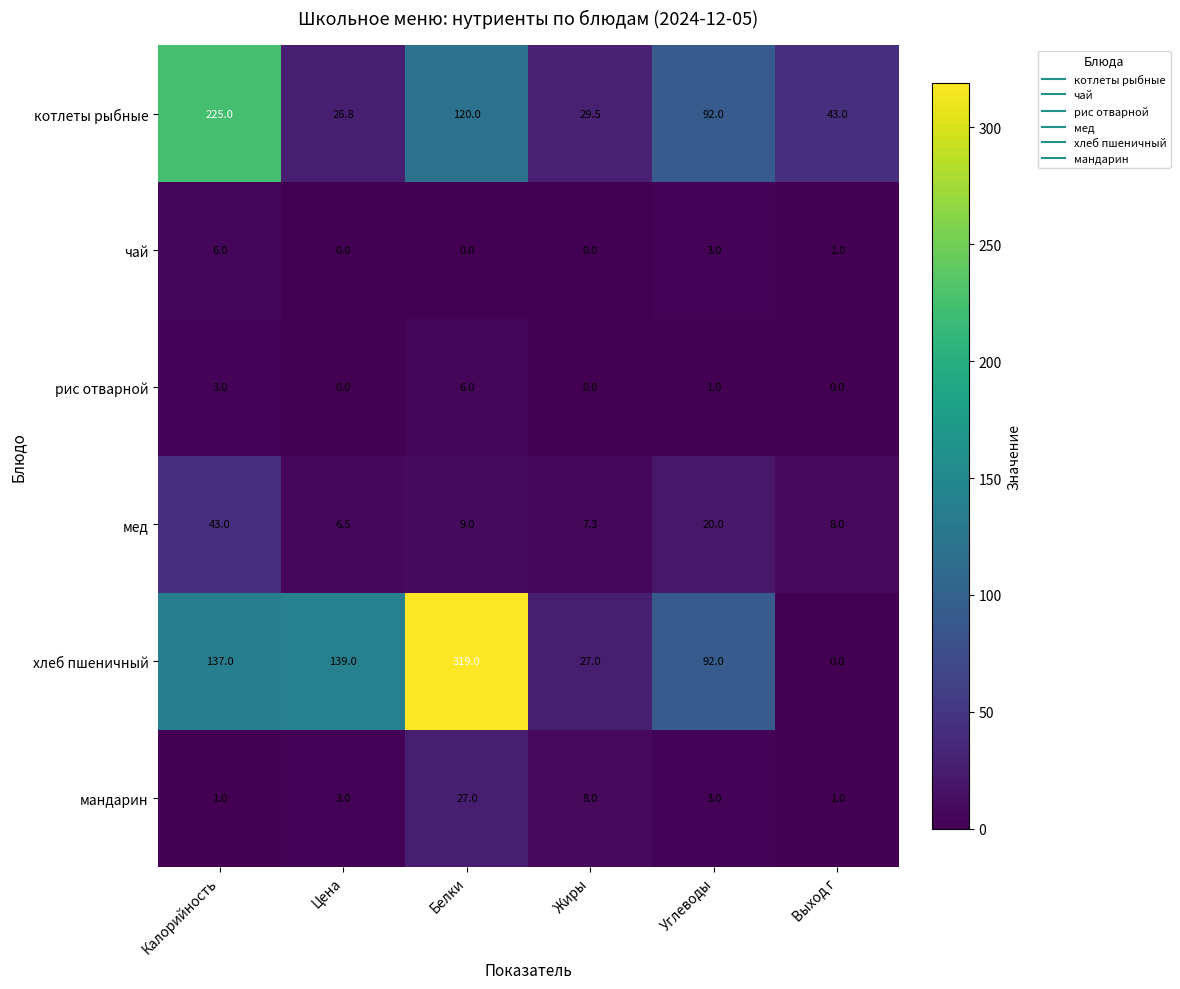

At which label is котлеты рыбные closest to 125?

Белки